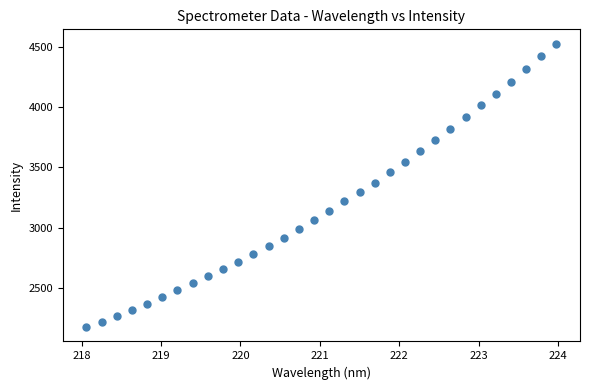

What is the range of X values (max minus min)?

5.9